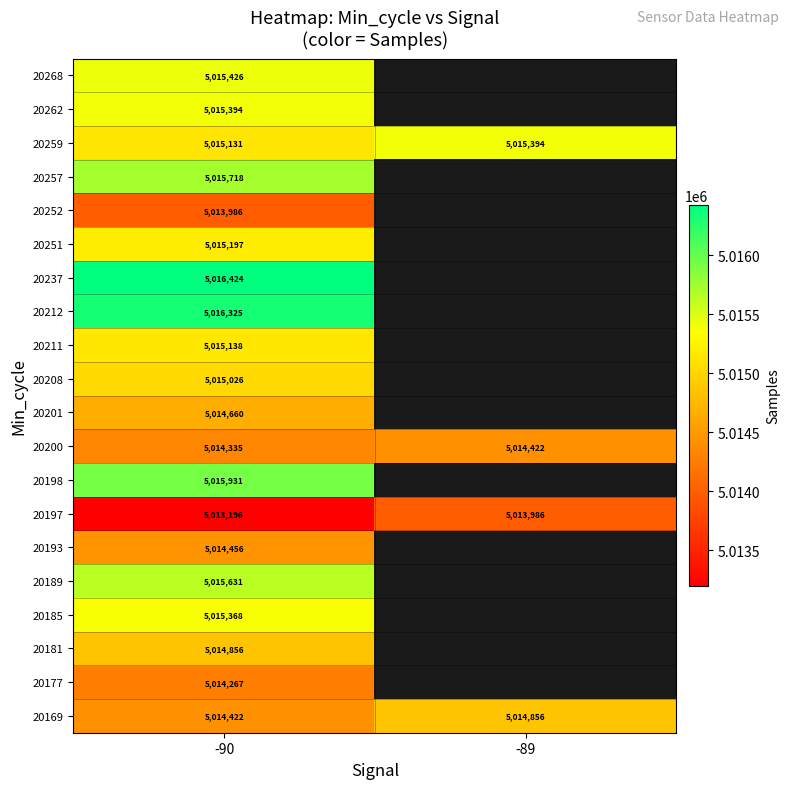

Read the 20211 value at -90.

5015138.0